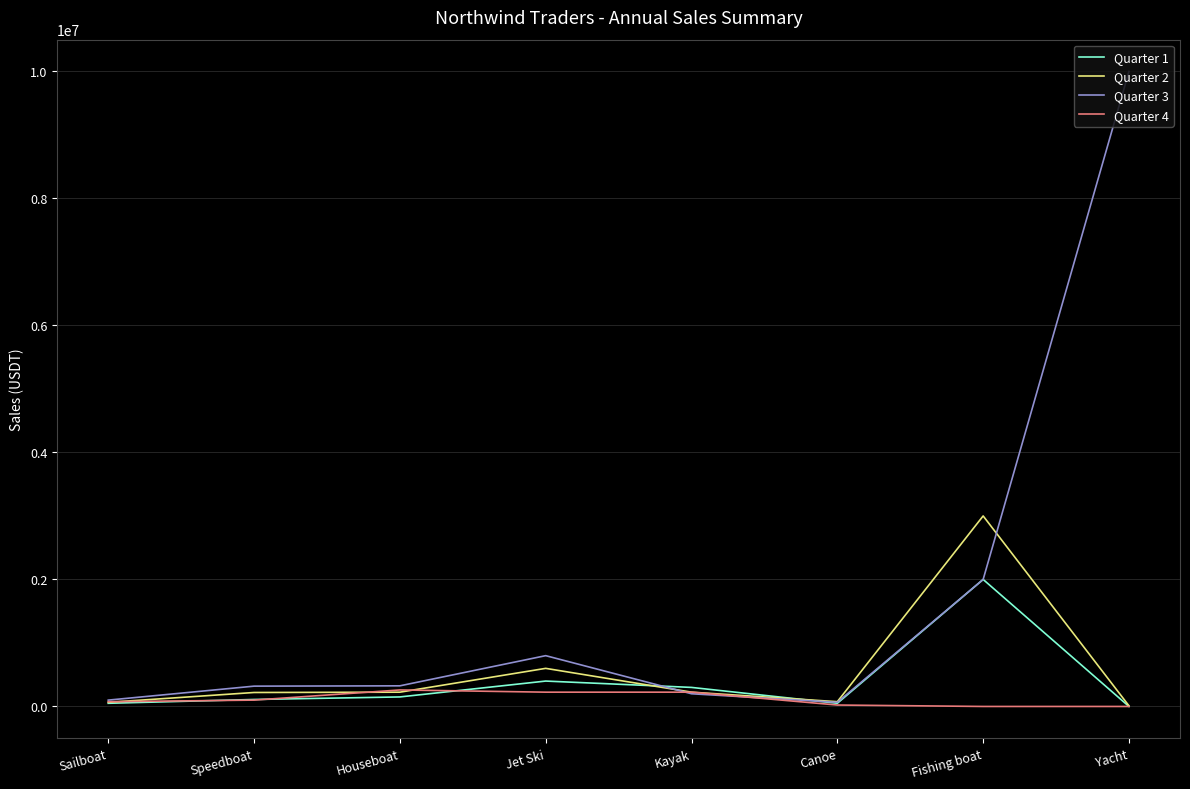

List the series in order of their peak value, lowest first.

Quarter 4, Quarter 1, Quarter 2, Quarter 3